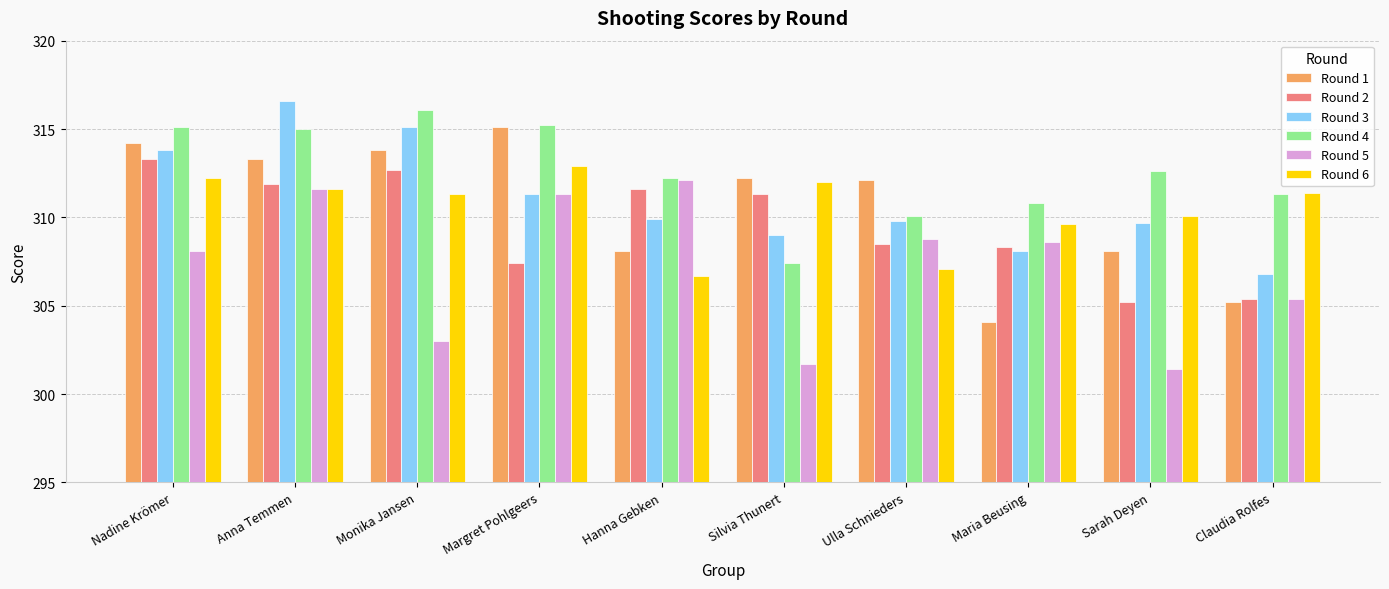

The Round 2 series shows 506.7 at Hanna Gebken. True or false?

False